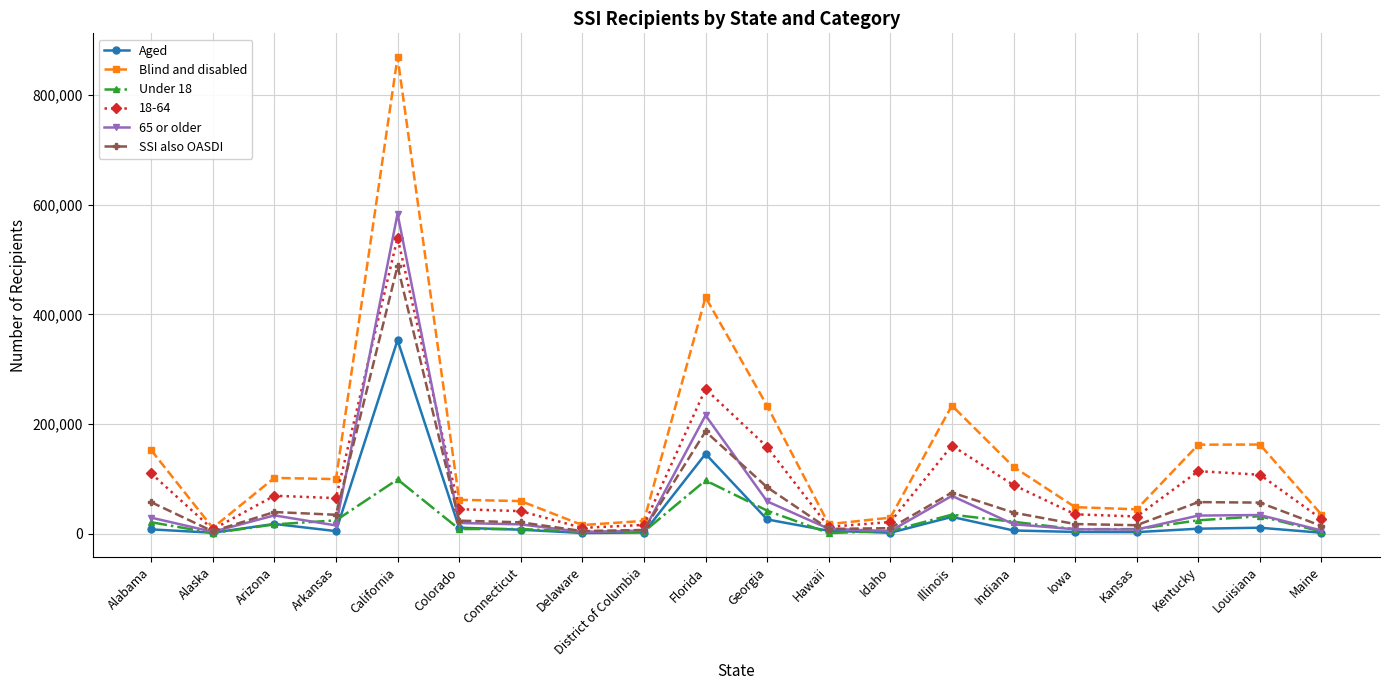

What is the label of the 10th point from the right?

Georgia